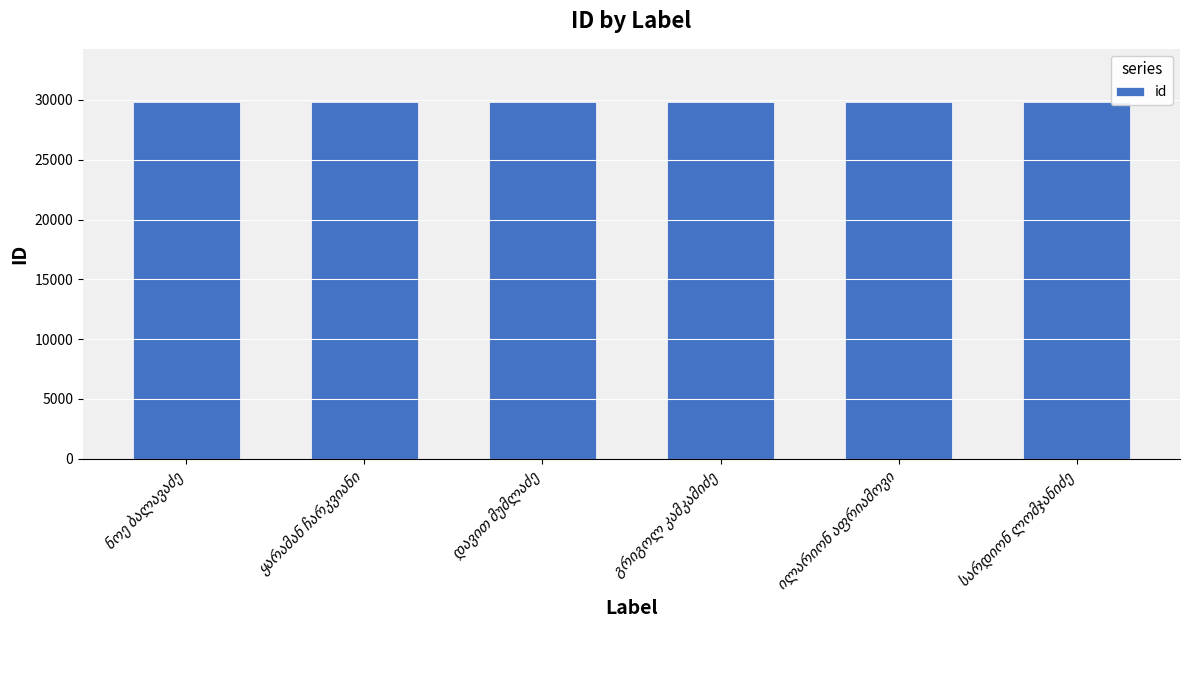

How many data points does each series have?

6